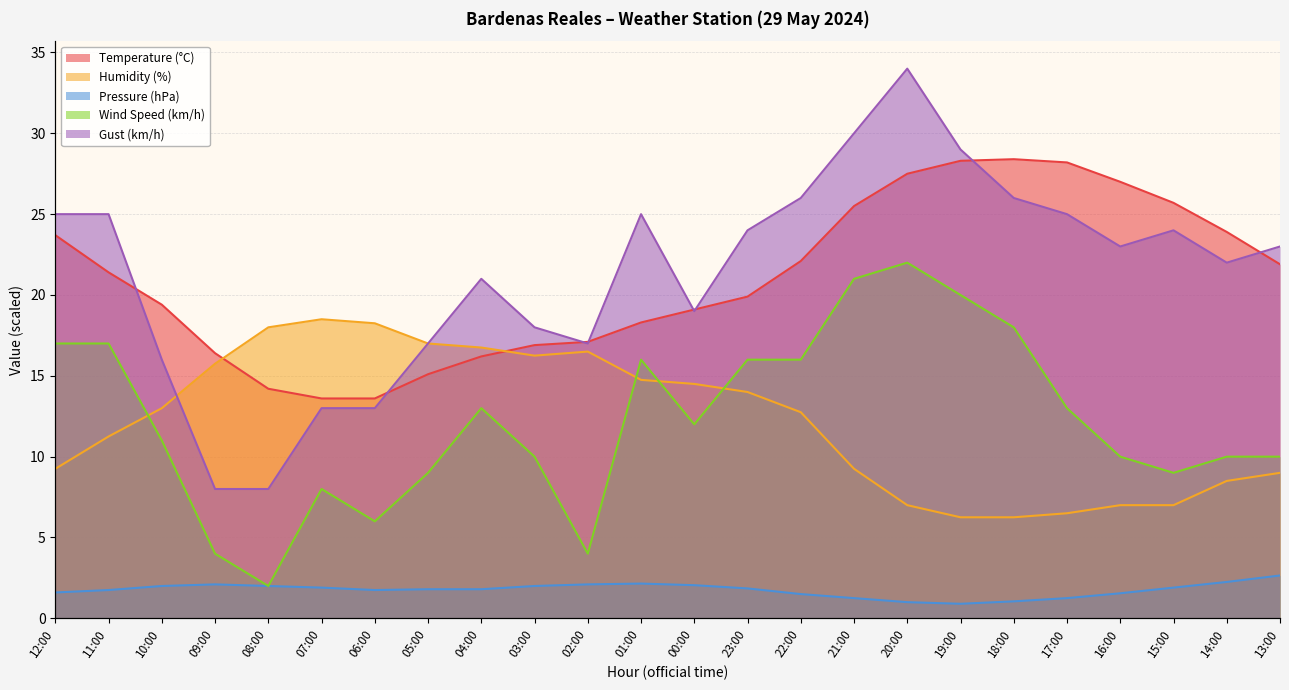

Reading left to right, extract all data points from this chart.

Temperature (°C): 12:00=23.7	11:00=21.4	10:00=19.4	09:00=16.4	08:00=14.2	07:00=13.6	06:00=13.6	05:00=15.1	04:00=16.2	03:00=16.9	02:00=17.1	01:00=18.3	00:00=19.1	23:00=19.9	22:00=22.1	21:00=25.5	20:00=27.5	19:00=28.3	18:00=28.4	17:00=28.2	16:00=27.0	15:00=25.7	14:00=23.9	13:00=21.9
Humidity (%): 12:00=9.2	11:00=11.2	10:00=13.0	09:00=15.8	08:00=18.0	07:00=18.5	06:00=18.2	05:00=17.0	04:00=16.8	03:00=16.2	02:00=16.5	01:00=14.8	00:00=14.5	23:00=14.0	22:00=12.8	21:00=9.2	20:00=7.0	19:00=6.2	18:00=6.2	17:00=6.5	16:00=7.0	15:00=7.0	14:00=8.5	13:00=9.0
Pressure (hPa): 12:00=1.6	11:00=1.8	10:00=2.0	09:00=2.1	08:00=2.0	07:00=1.9	06:00=1.8	05:00=1.8	04:00=1.8	03:00=2.0	02:00=2.1	01:00=2.1	00:00=2.1	23:00=1.9	22:00=1.5	21:00=1.2	20:00=1.0	19:00=0.9	18:00=1.1	17:00=1.2	16:00=1.6	15:00=1.9	14:00=2.2	13:00=2.6
Wind Speed (km/h): 12:00=17.0	11:00=17.0	10:00=11.0	09:00=4.0	08:00=2.0	07:00=8.0	06:00=6.0	05:00=9.0	04:00=13.0	03:00=10.0	02:00=4.0	01:00=16.0	00:00=12.0	23:00=16.0	22:00=16.0	21:00=21.0	20:00=22.0	19:00=20.0	18:00=18.0	17:00=13.0	16:00=10.0	15:00=9.0	14:00=10.0	13:00=10.0
Gust (km/h): 12:00=25.0	11:00=25.0	10:00=16.0	09:00=8.0	08:00=8.0	07:00=13.0	06:00=13.0	05:00=17.0	04:00=21.0	03:00=18.0	02:00=17.0	01:00=25.0	00:00=19.0	23:00=24.0	22:00=26.0	21:00=30.0	20:00=34.0	19:00=29.0	18:00=26.0	17:00=25.0	16:00=23.0	15:00=24.0	14:00=22.0	13:00=23.0